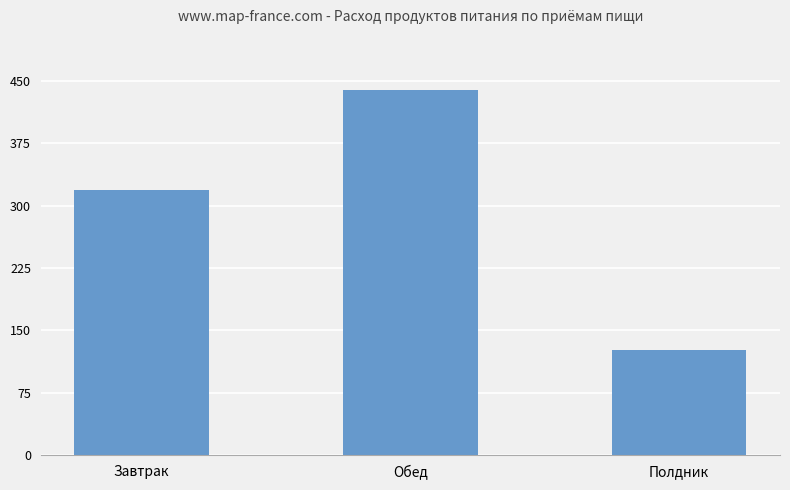

What is the difference between the values at Обед and Завтрак?

120.1